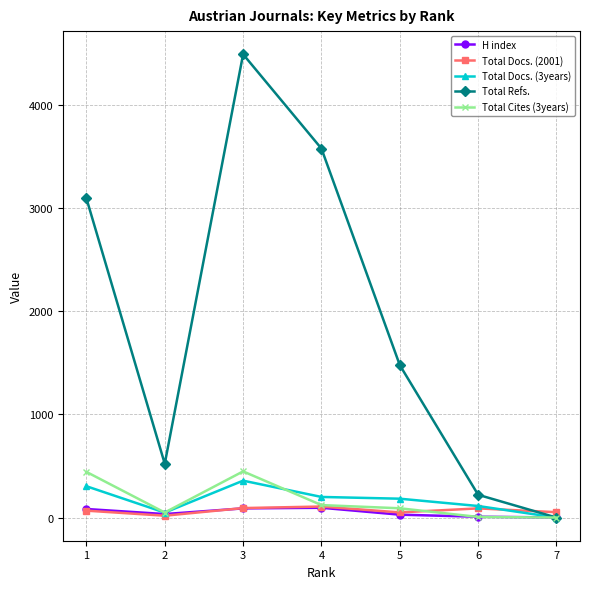

Where do H index and Total Refs. first cross each other?

6 and 7